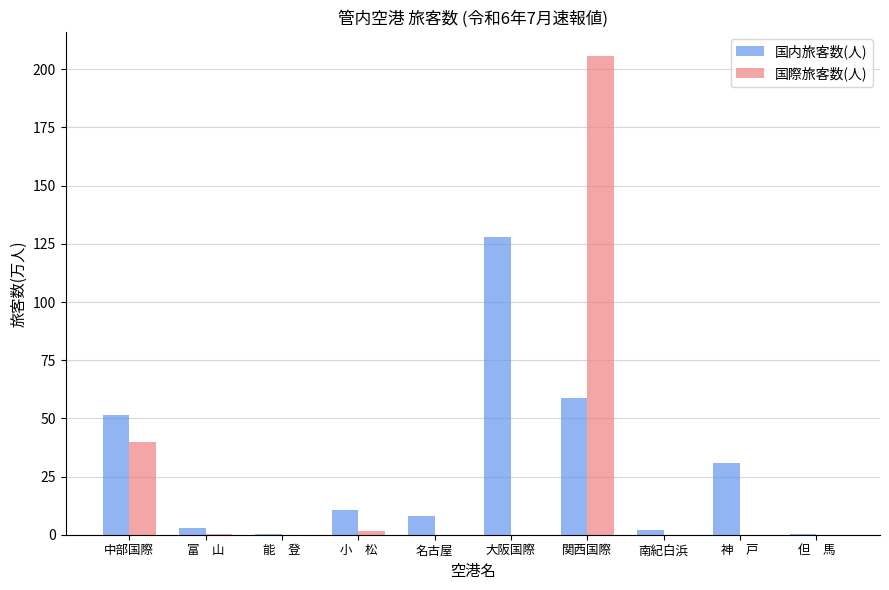

The value of 国内旅客数(人) at 大阪国際 is 195.1. True or false?

False